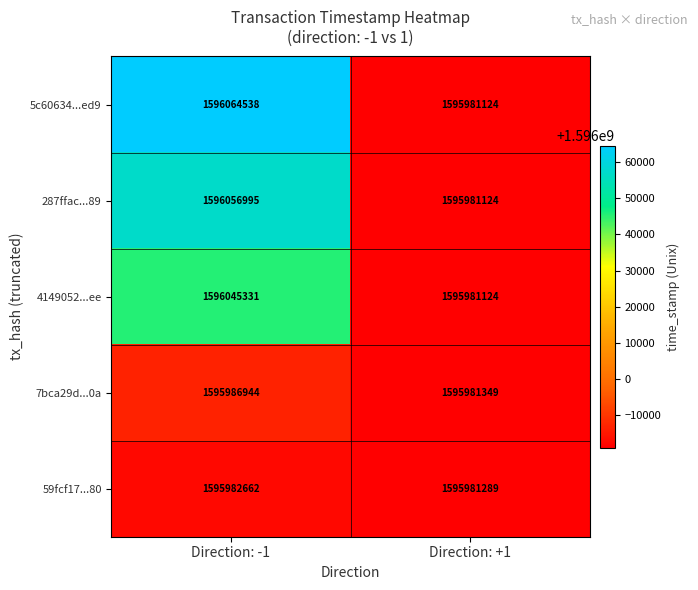

Is it true that 5c60634...ed9 equals 1595981124 at Direction: +1?

True